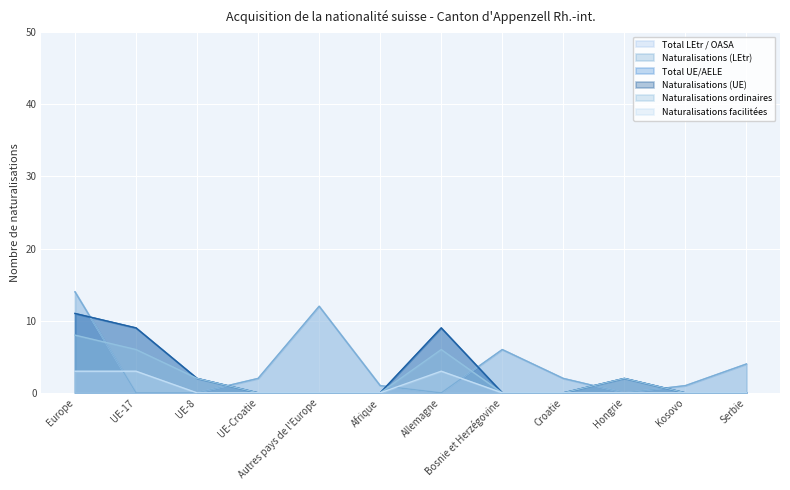

What is the difference between the highest and lowest values at Hongrie?

2